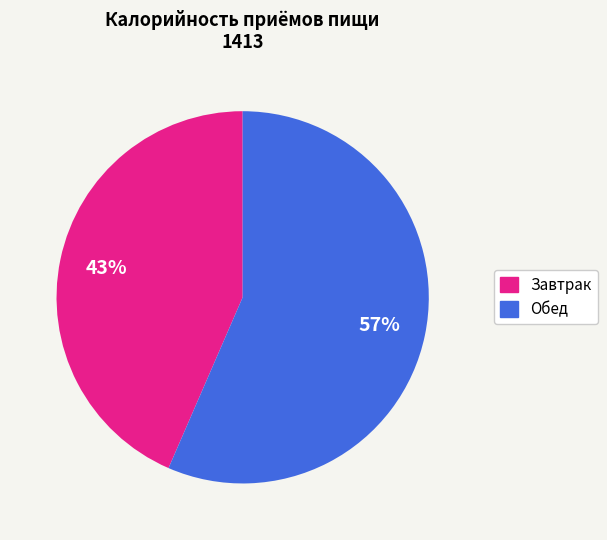

True or false: Обед accounts for 63% of the total.

False